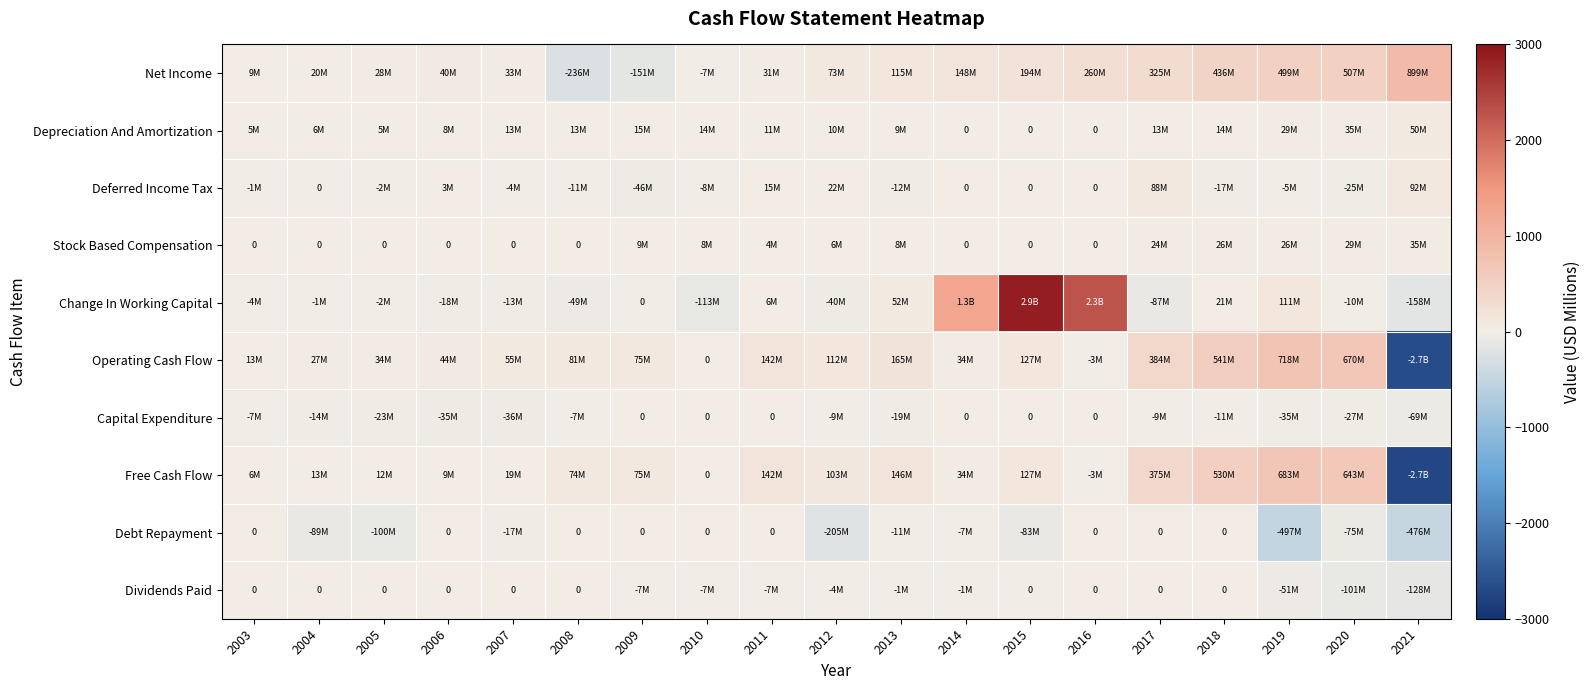

At how many categories does at least one series exceed -963?

19